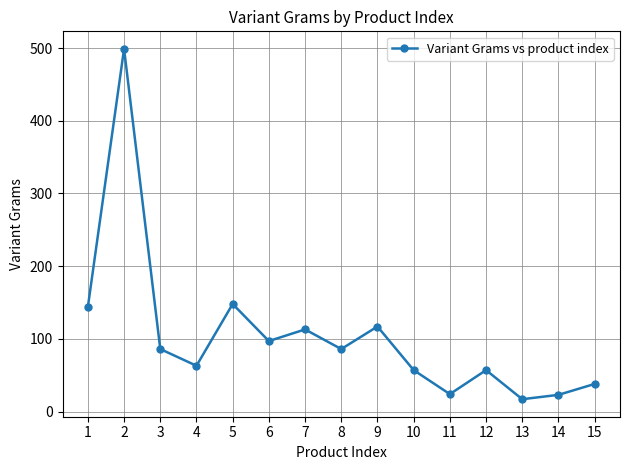

Between 2 and 14, which is larger?

2